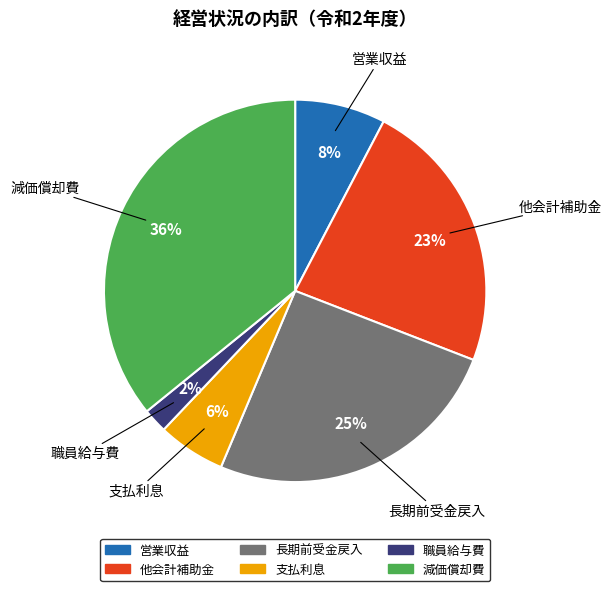

What is the largest slice in the pie chart?

減価償却費